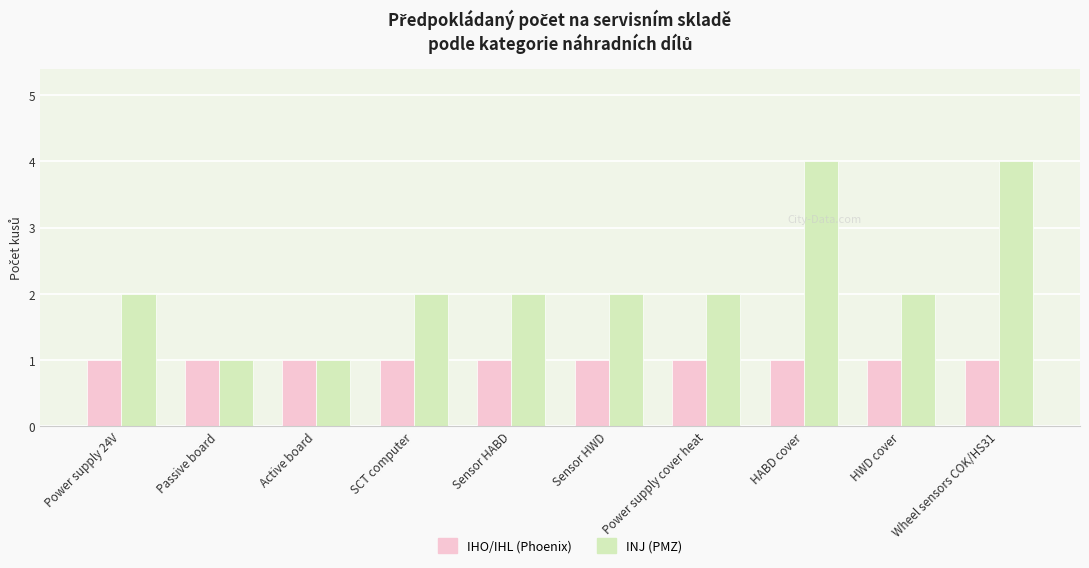

What is the maximum value for IHO/IHL (Phoenix)?

1